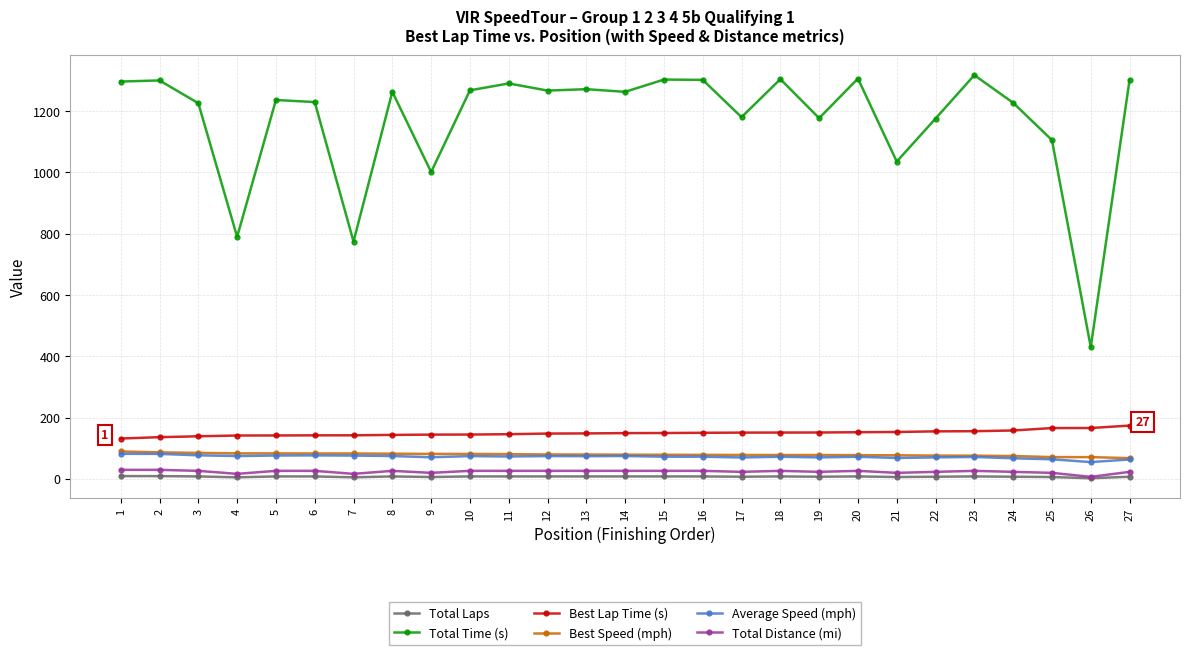

True or false: Total Time (s) and Best Speed (mph) intersect in this chart.

False